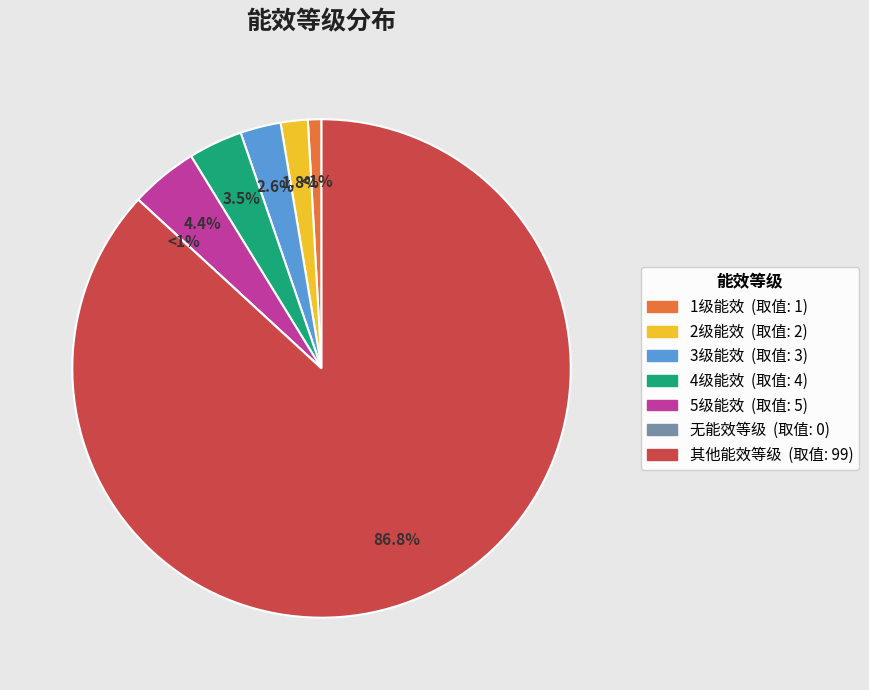

True or false: 无能效等级 accounts for 0% of the total.

True